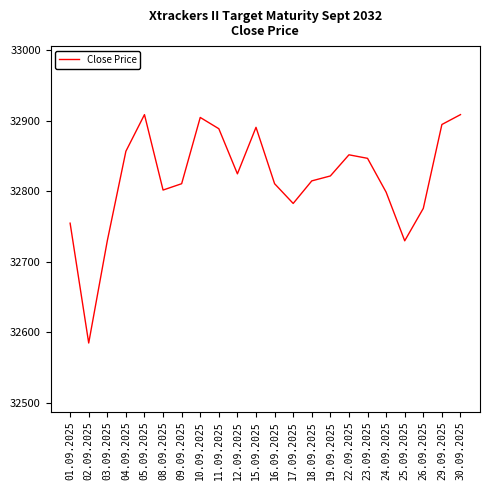

The value at 30.09.2025 is 47997. True or false?

False